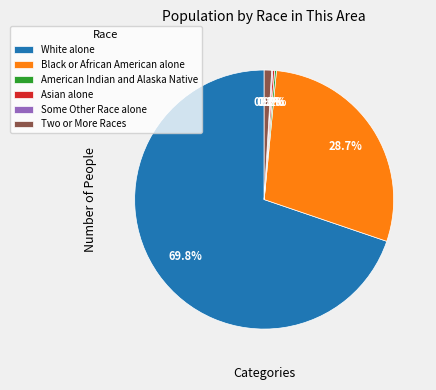

Does any single category account for the majority?

Yes